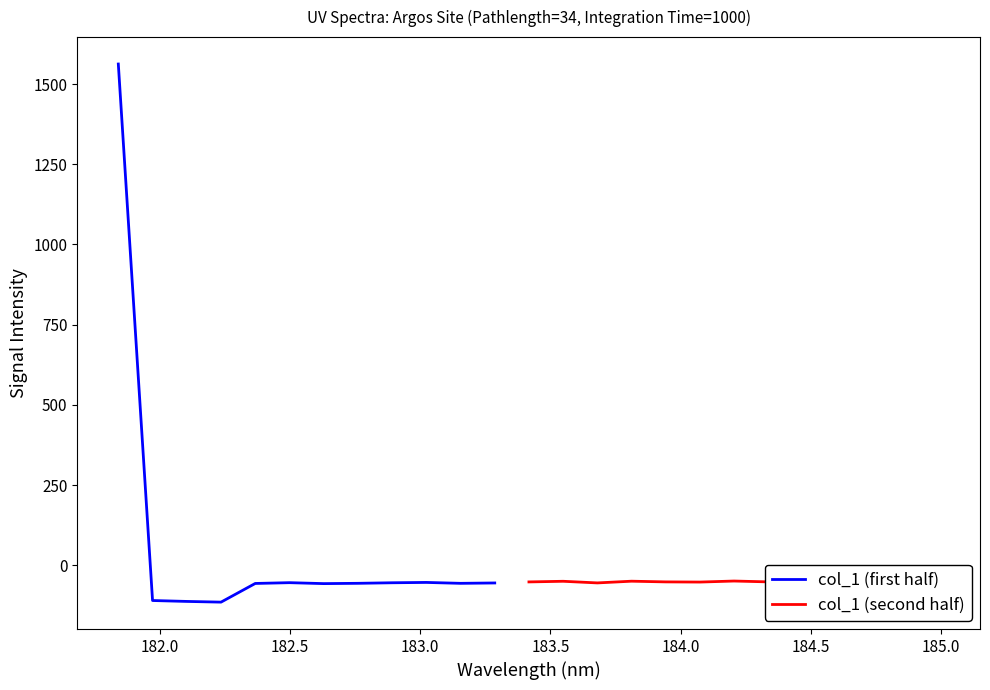

List the labels in order of value, largest first.

0, 24, 18, 15, 21, 23, 13, 19, 16, 12, 22, 17, 20, 9, 5, 8, 14, 11, 7, 10, 4, 6, 1, 2, 3